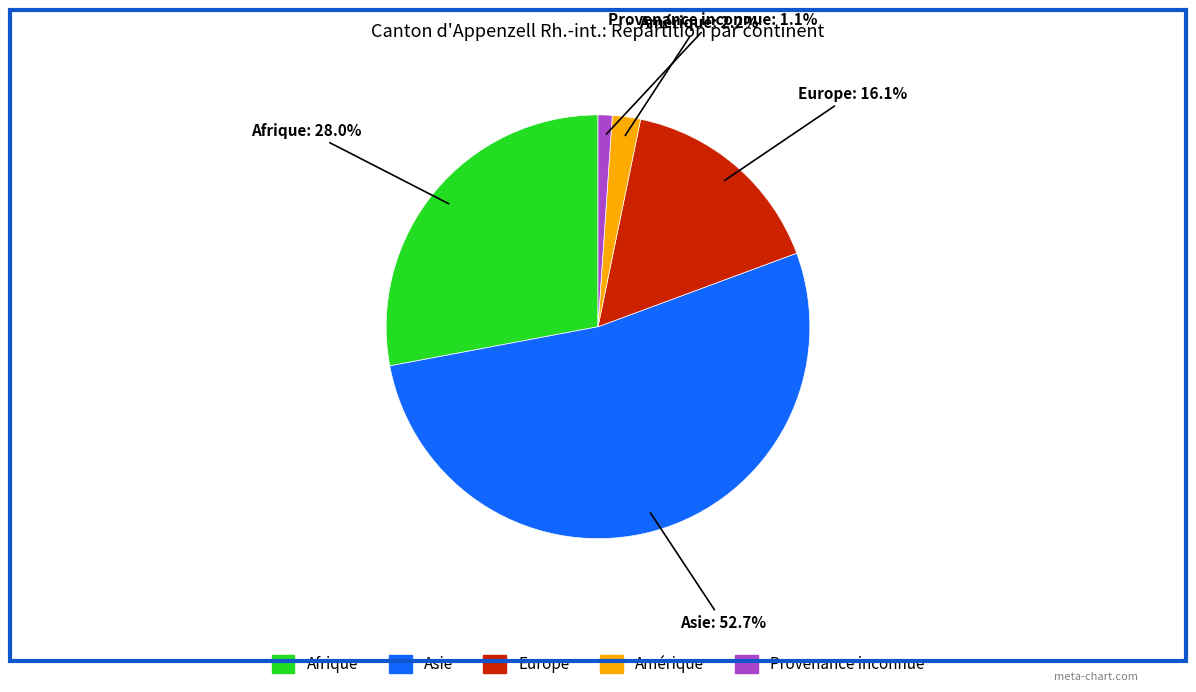

Count the number of slices in the pie.

5